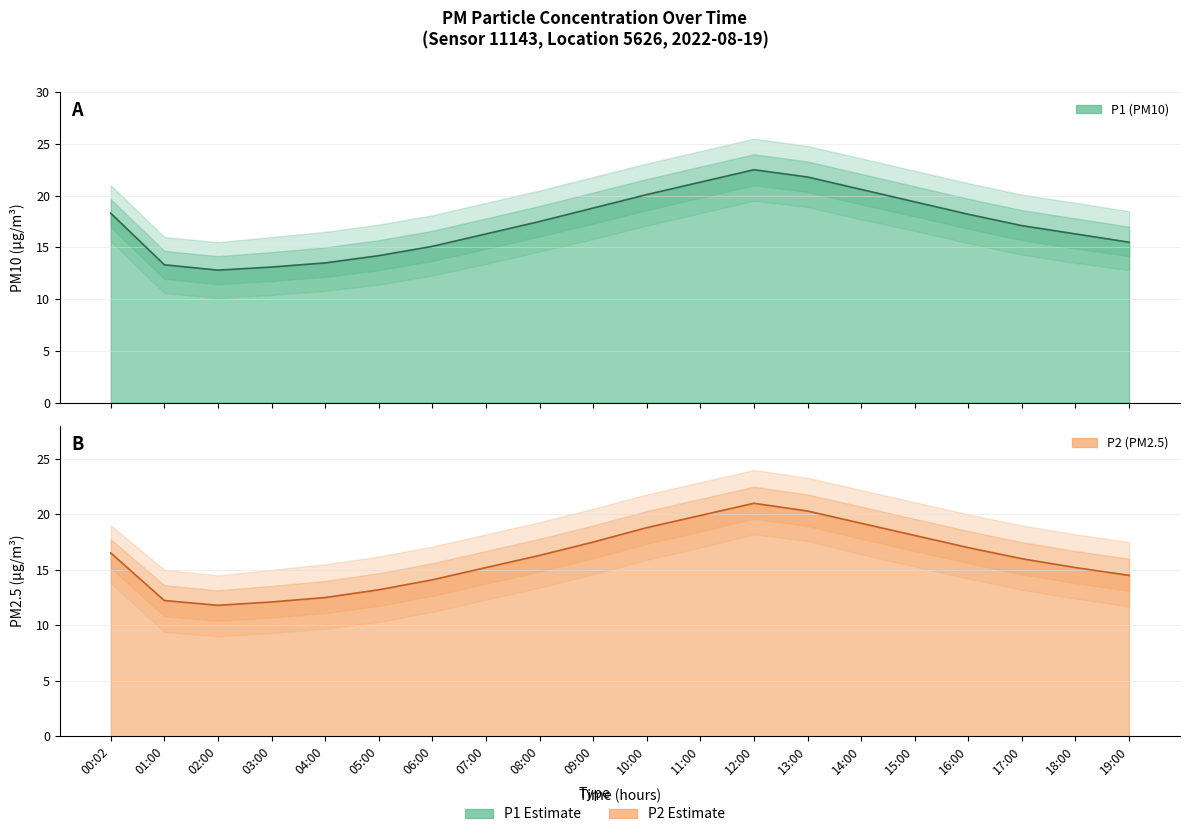

The P2 series shows 19.6 at 19:00. True or false?

False